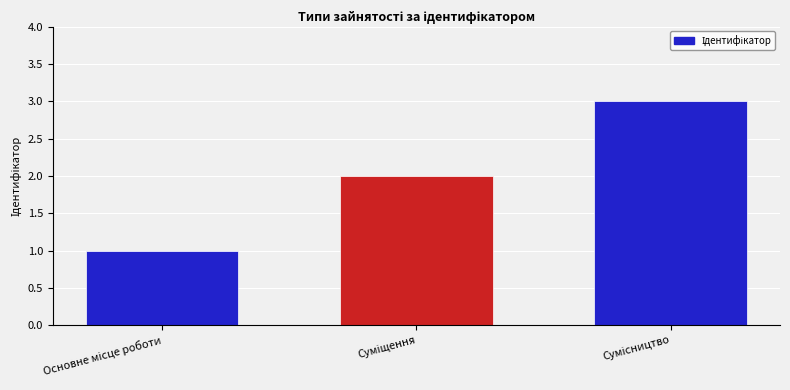

What is the maximum value shown in the chart?

3